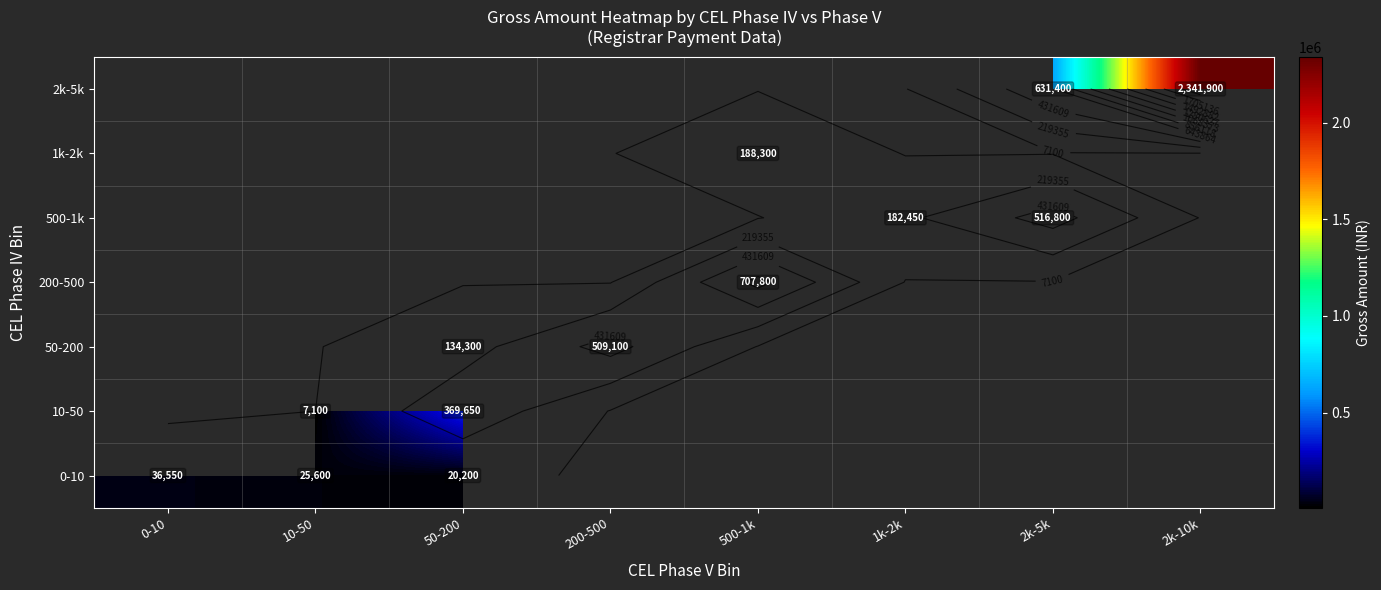

How many distinct data groups are displayed?

7